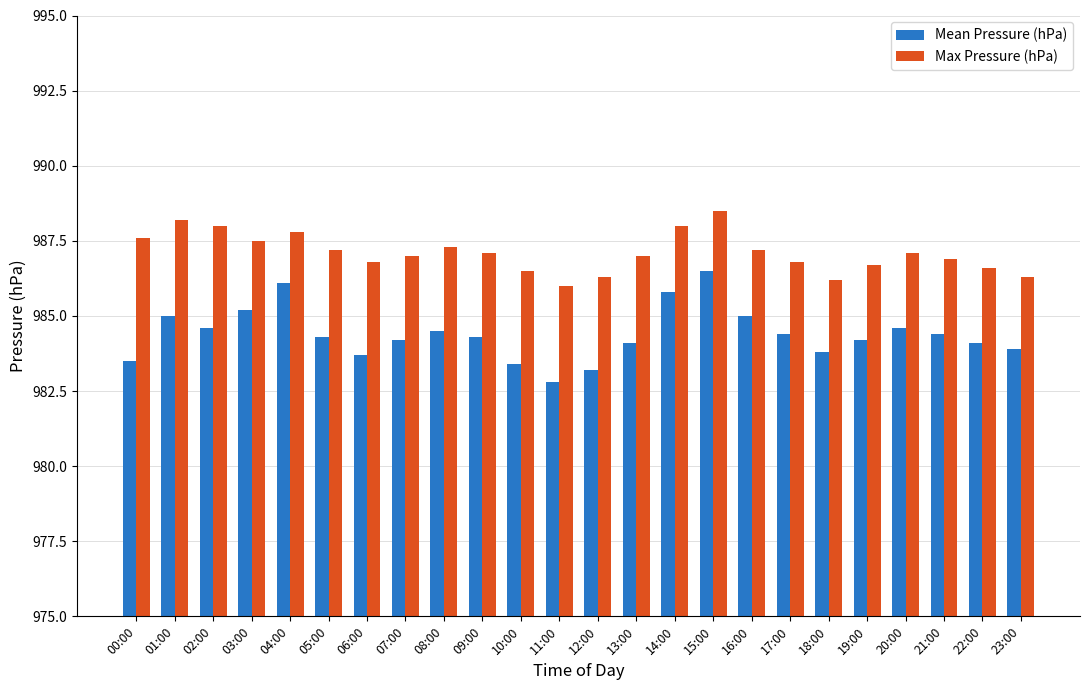

What is the spread (max minus min) of values at 22:00?

2.5